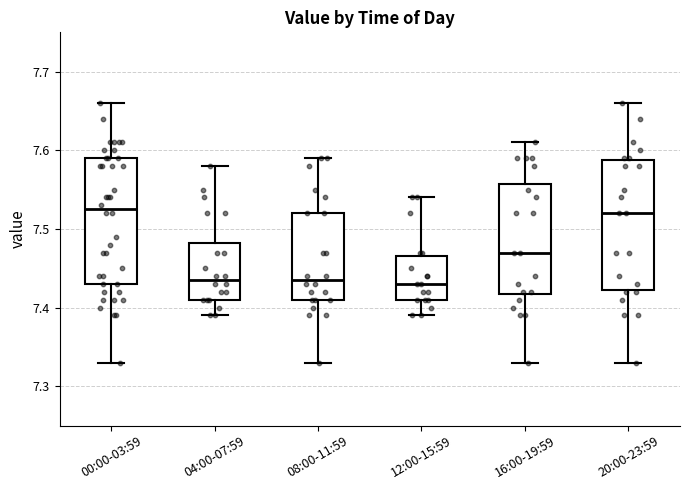

Where does the upper whisker of the box for 12:00-15:59 end on the y-axis? The values are not printed on the chart, so give them approximately, as read against the axis.

7.54